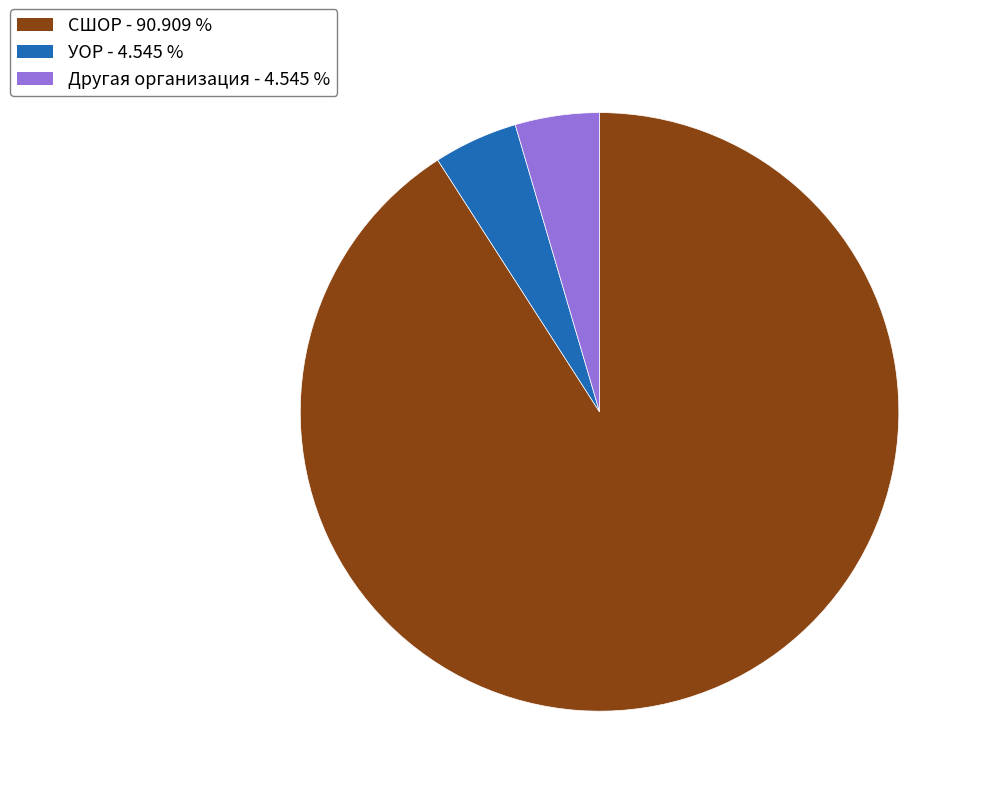

Is there any slice that represents more than half of the pie?

Yes